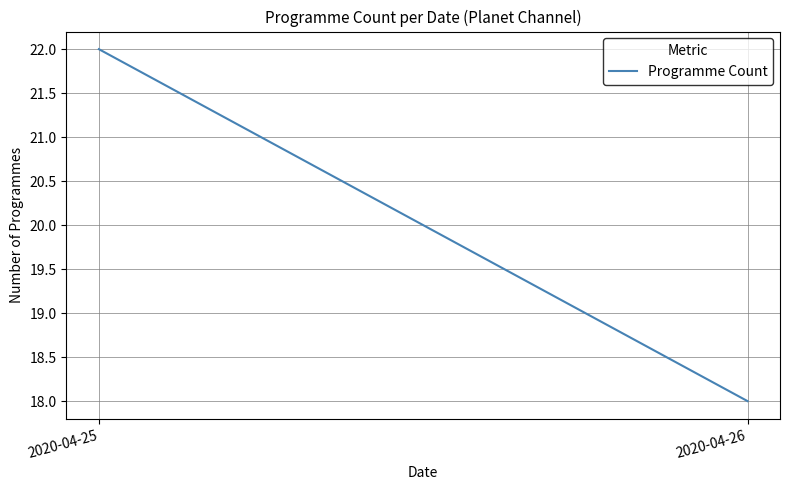

What is the greatest value displayed?

22